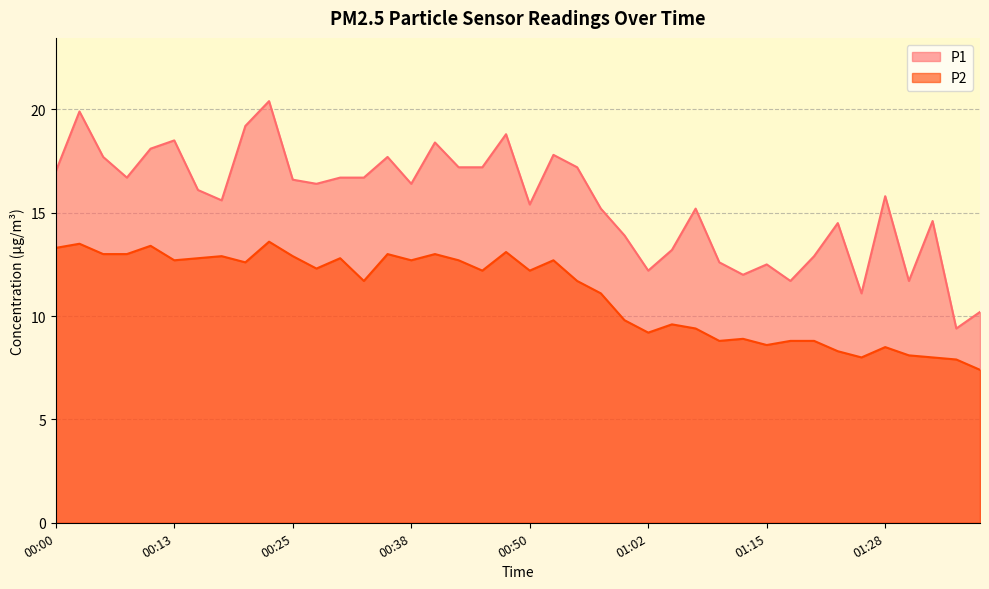

True or false: P1 and P2 intersect in this chart.

False